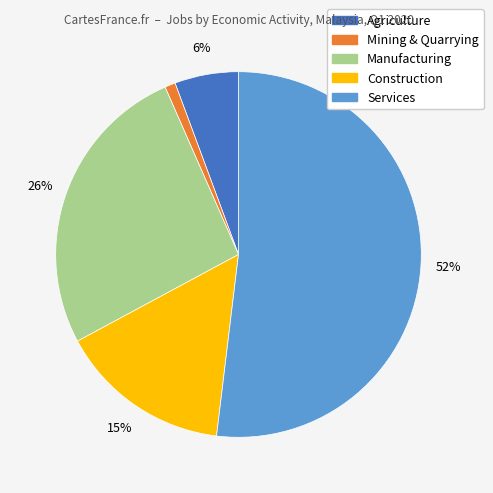

To the nearest percent, what is the combined percentage of Agriculture and Construction?

21%